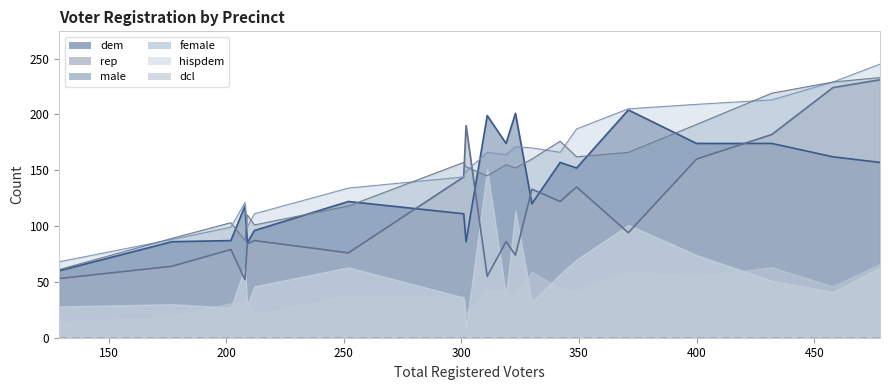

True or false: female and rep cross at least once.

True